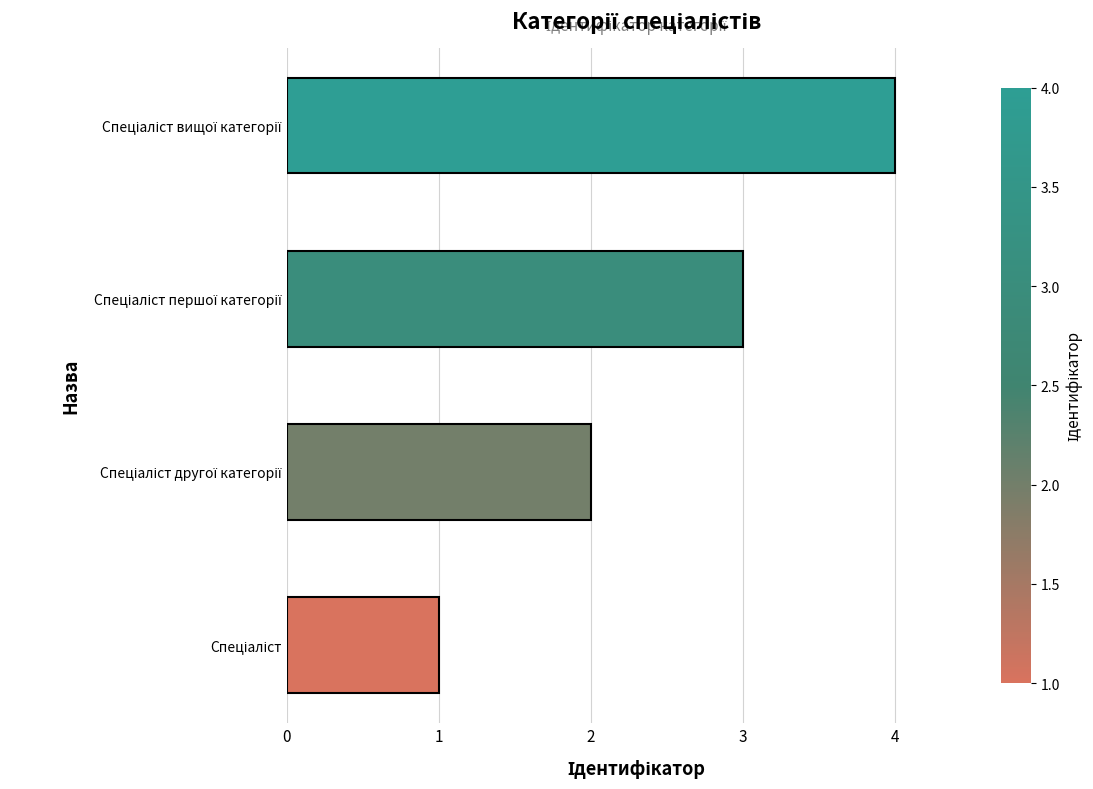

What is the sum of all values?

10